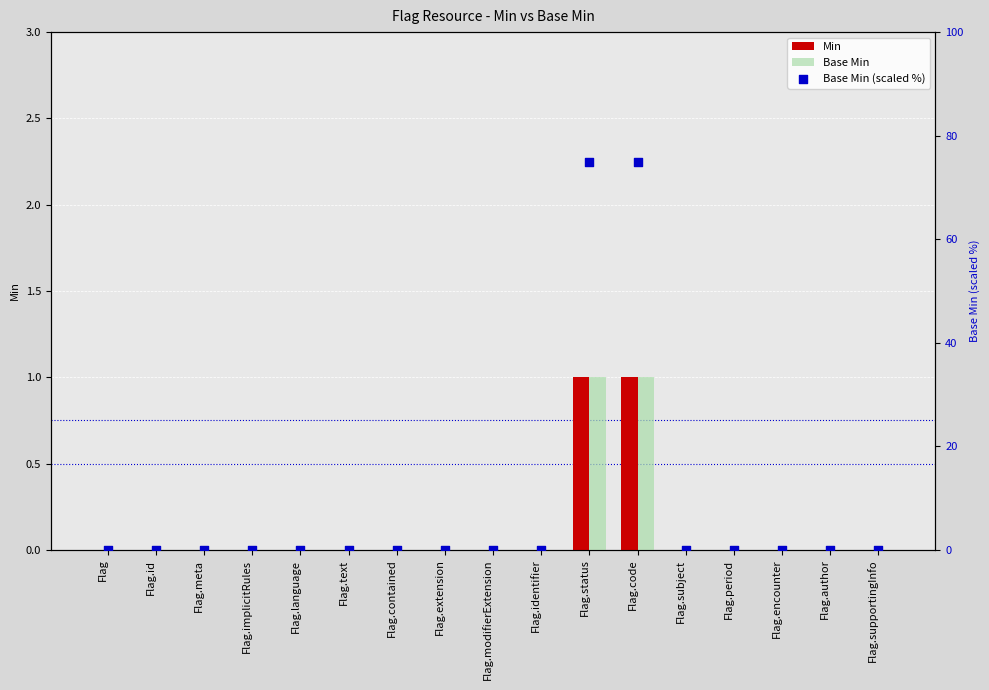

Which series reaches the maximum Y coordinate?

Base Min (scaled %)